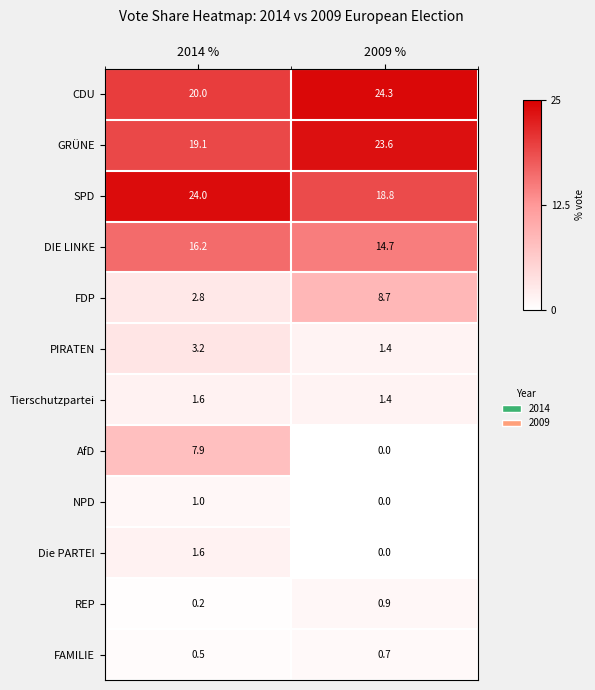

Which series has the widest spread of values?

AfD